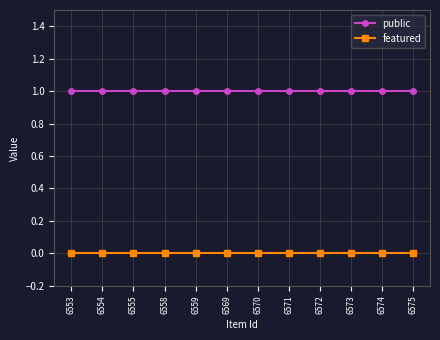

Is it true that public equals 1 at 6558?

True